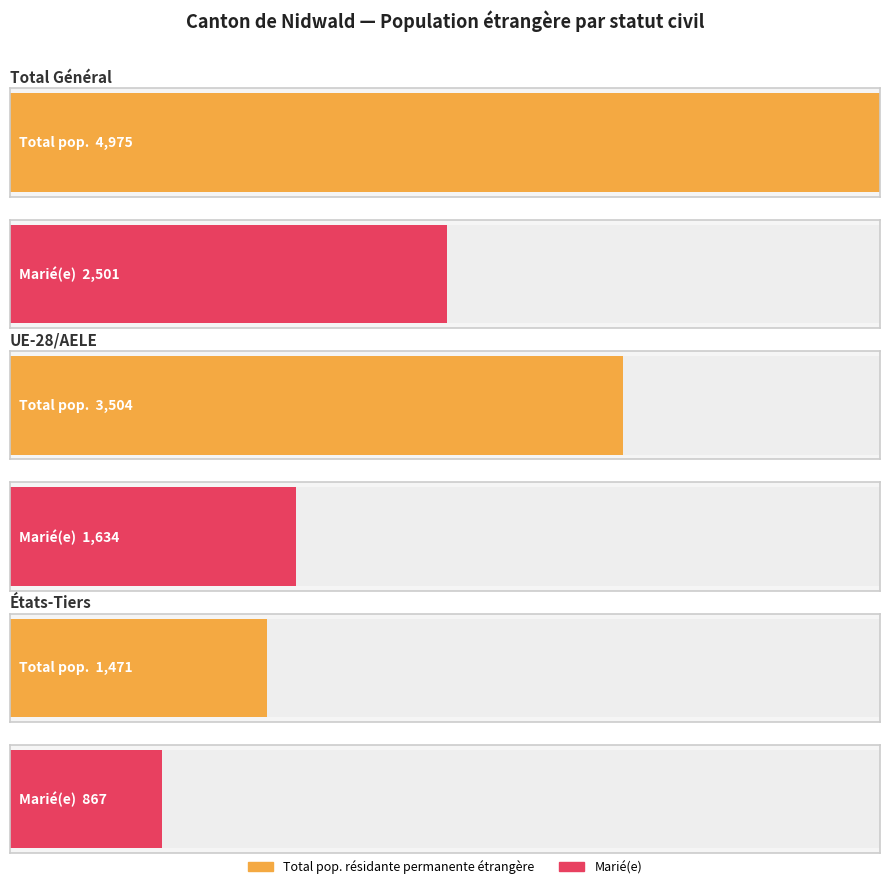

True or false: Marié(e) has a value of 551 at États-Tiers.

False